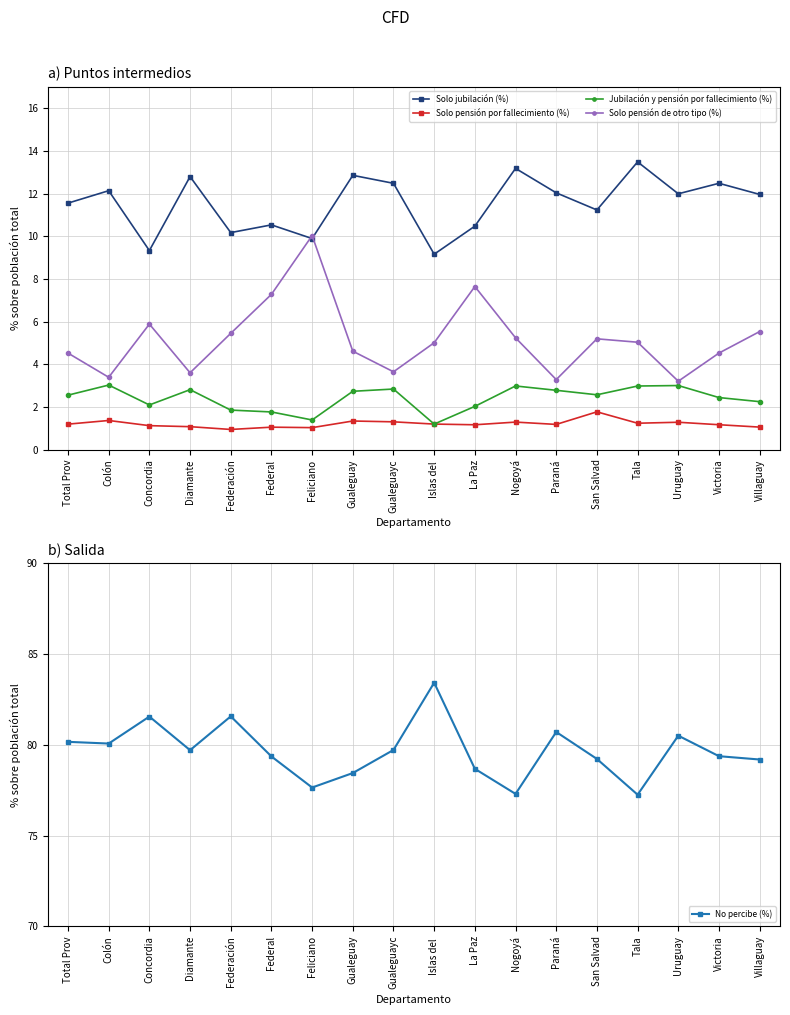

How many interior local valleys does the No percibe (%) series have?

5